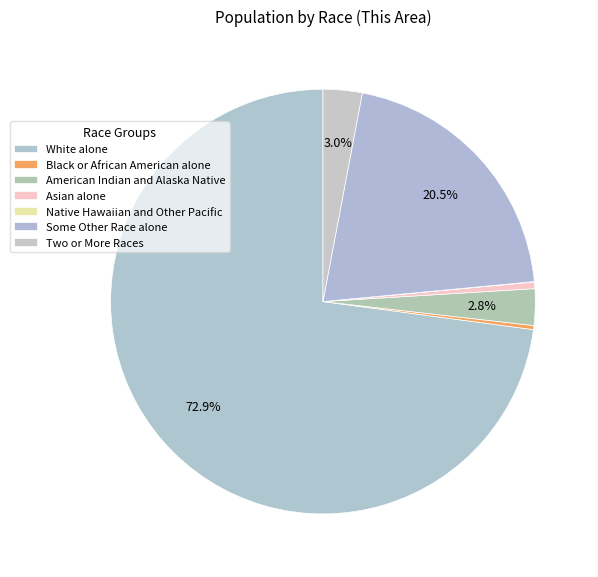

Count the number of slices in the pie.

7